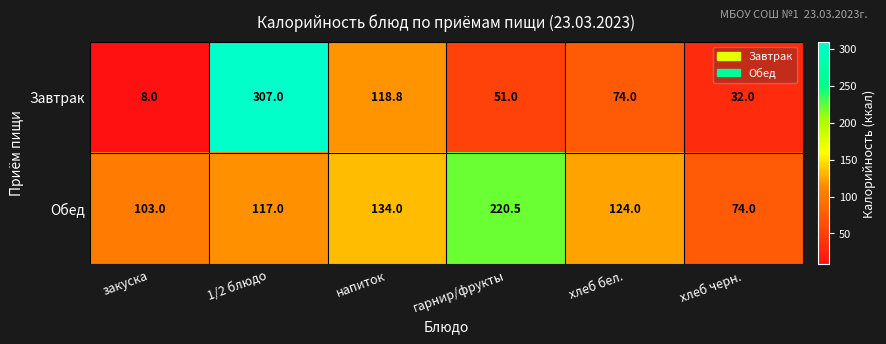

True or false: Завтрак has a value of 118.8 at напиток.

True